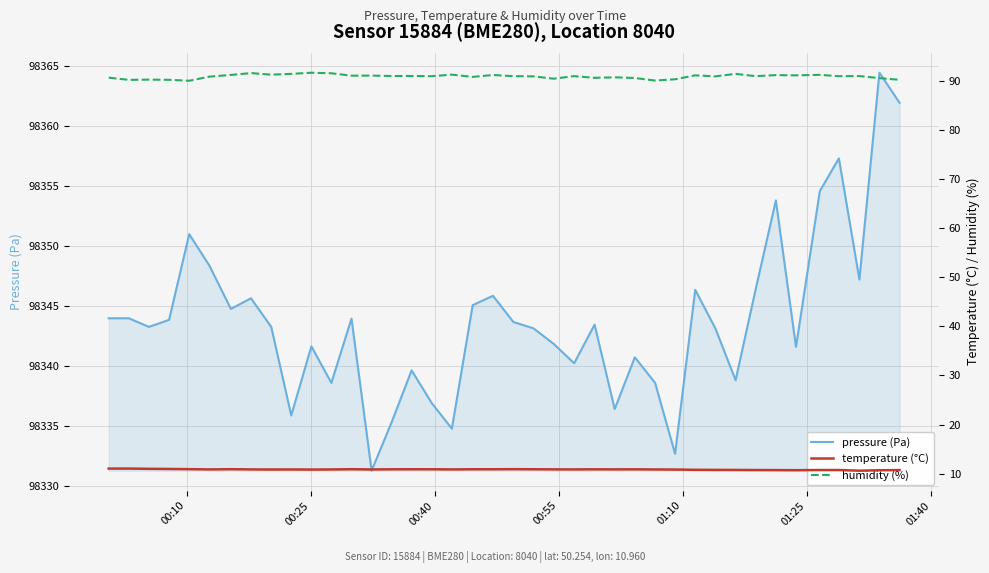

How many lines are shown in the chart?

3